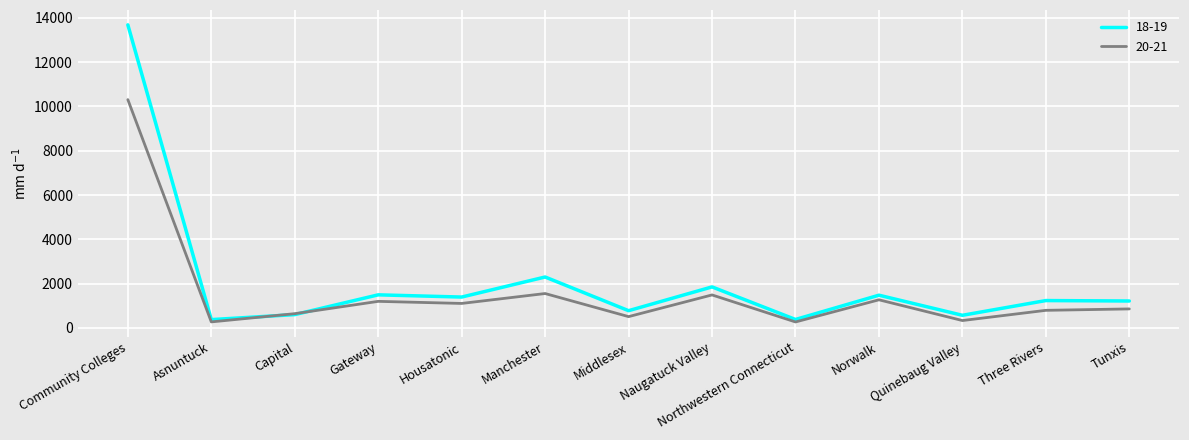

What position from the left is Norwalk?

10